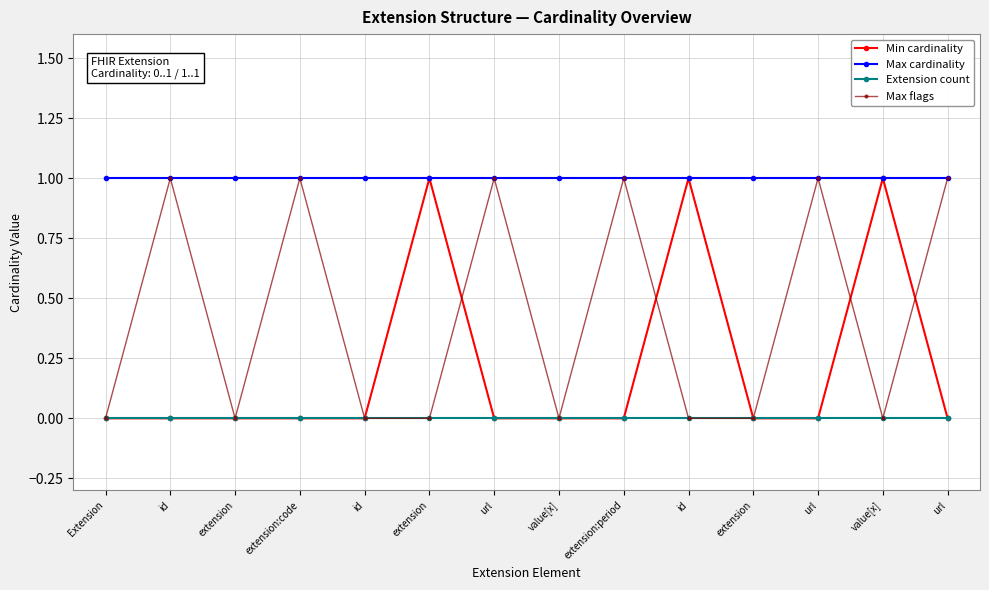

True or false: Min cardinality and Max cardinality cross at least once.

False